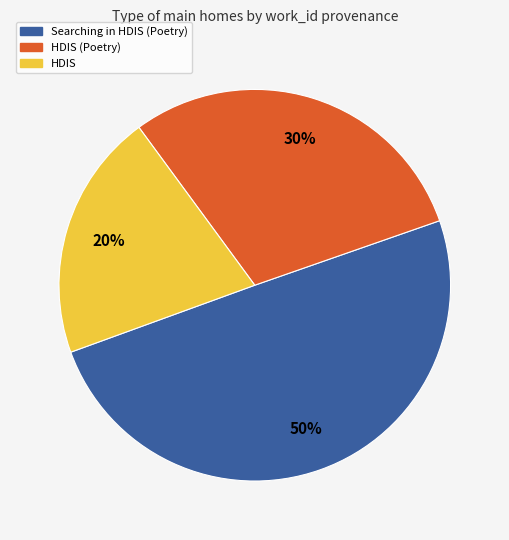

What is the largest slice in the pie chart?

Searching in HDIS (Poetry)